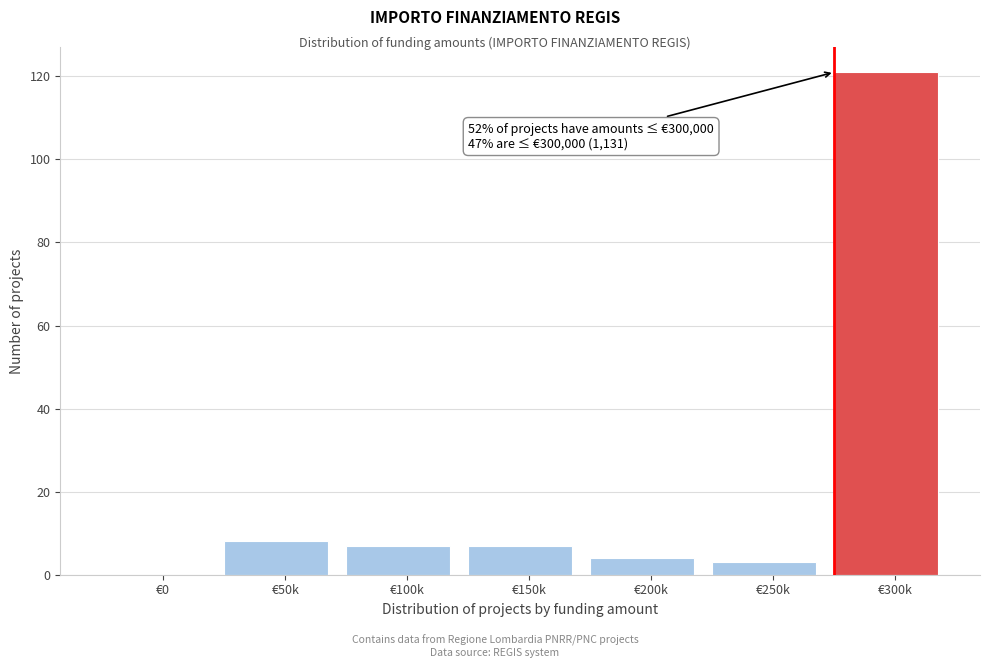

Reading right to left, list all the values displayed in this chart.

€300k=121	€250k=3	€200k=4	€150k=7	€100k=7	€50k=8	€0=0